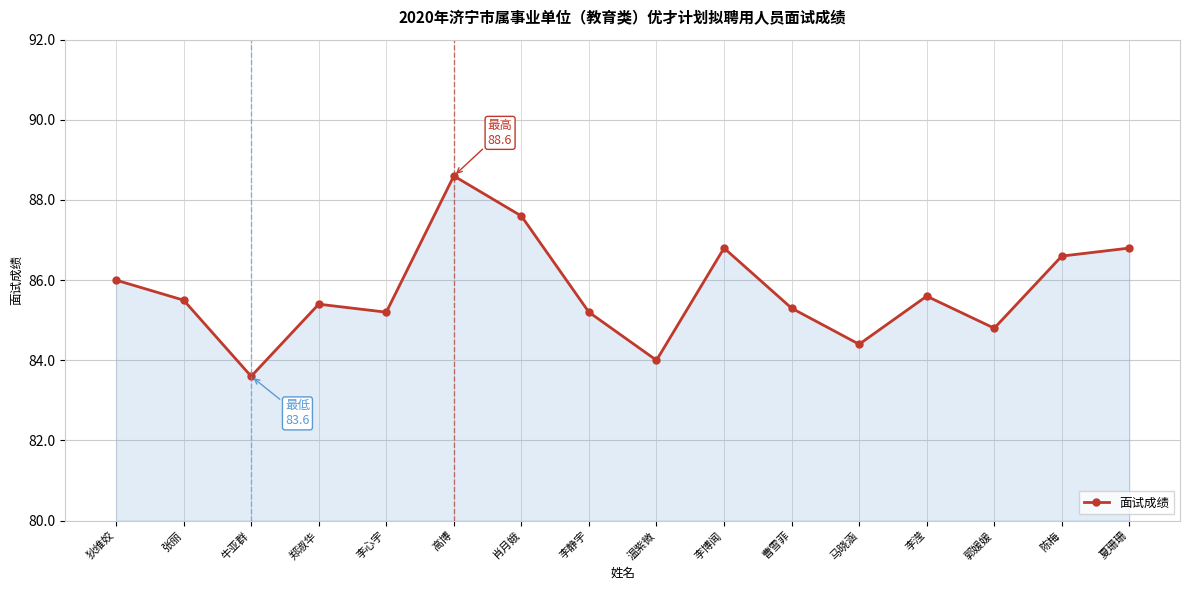

True or false: the data has more than 0 interior local peaks.

True